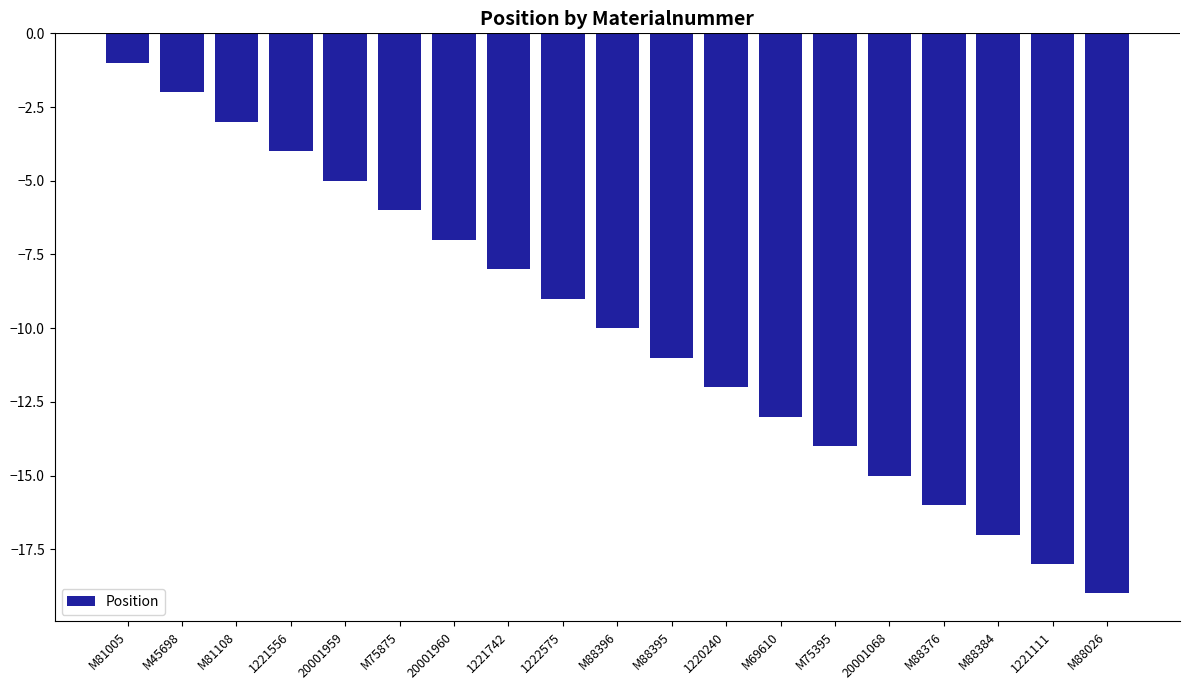

What is the greatest value displayed?

-1